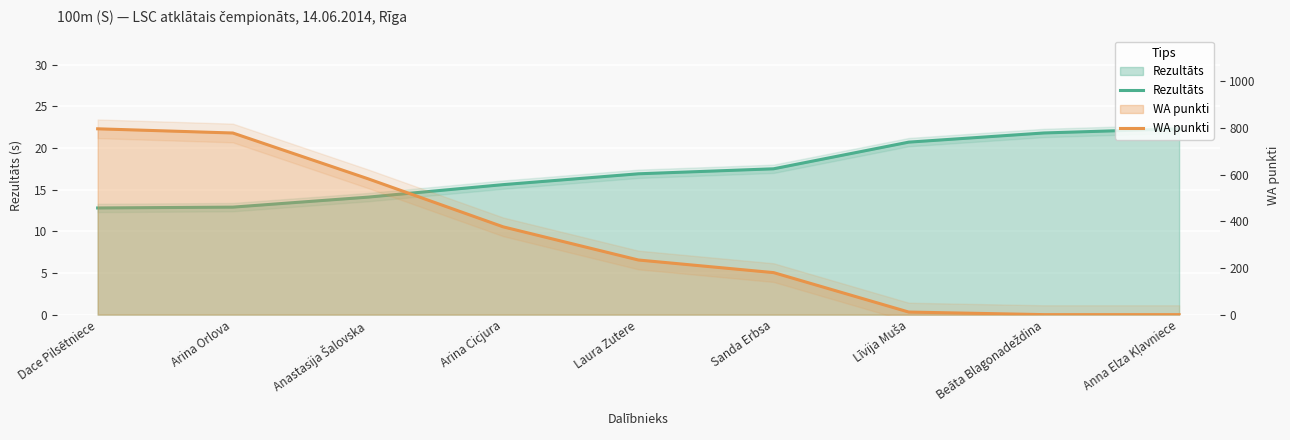

Which has a higher value, Arina Orlova or Laura Zutere?

Laura Zutere